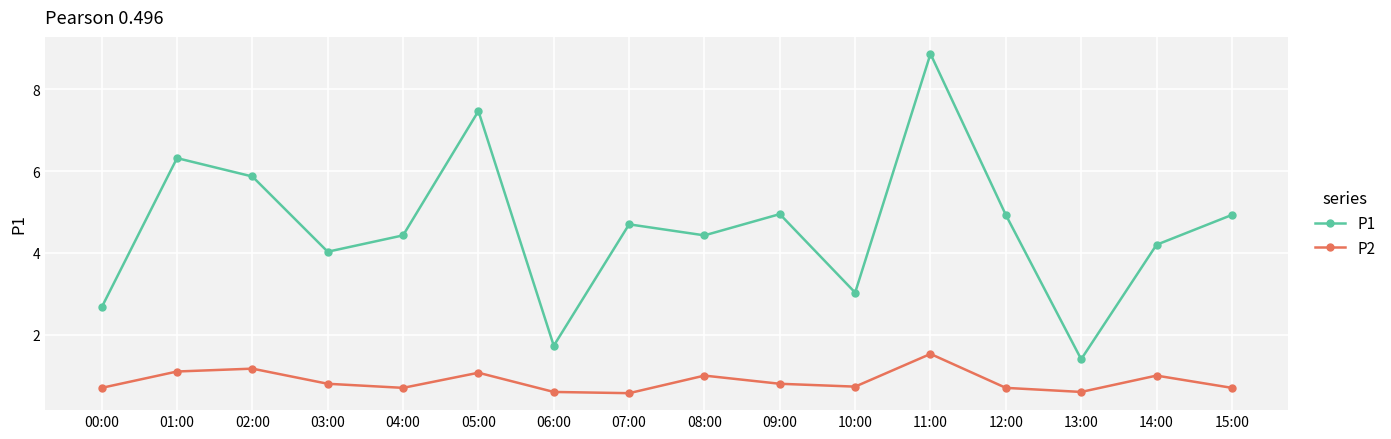

What is the label of the 12th point from the right?

04:00